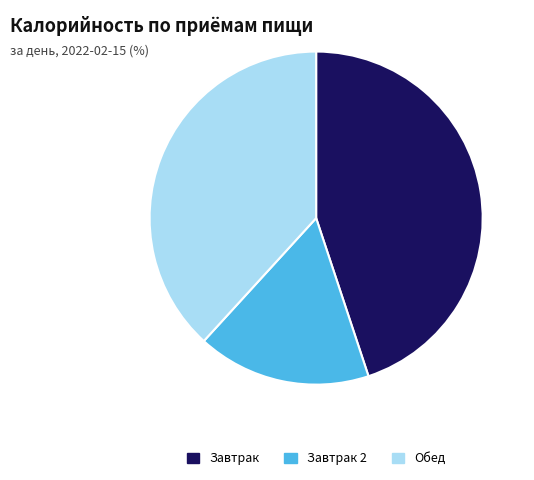

Approximately how many times larger is the value at Завтрак compared to Обед?

1.2